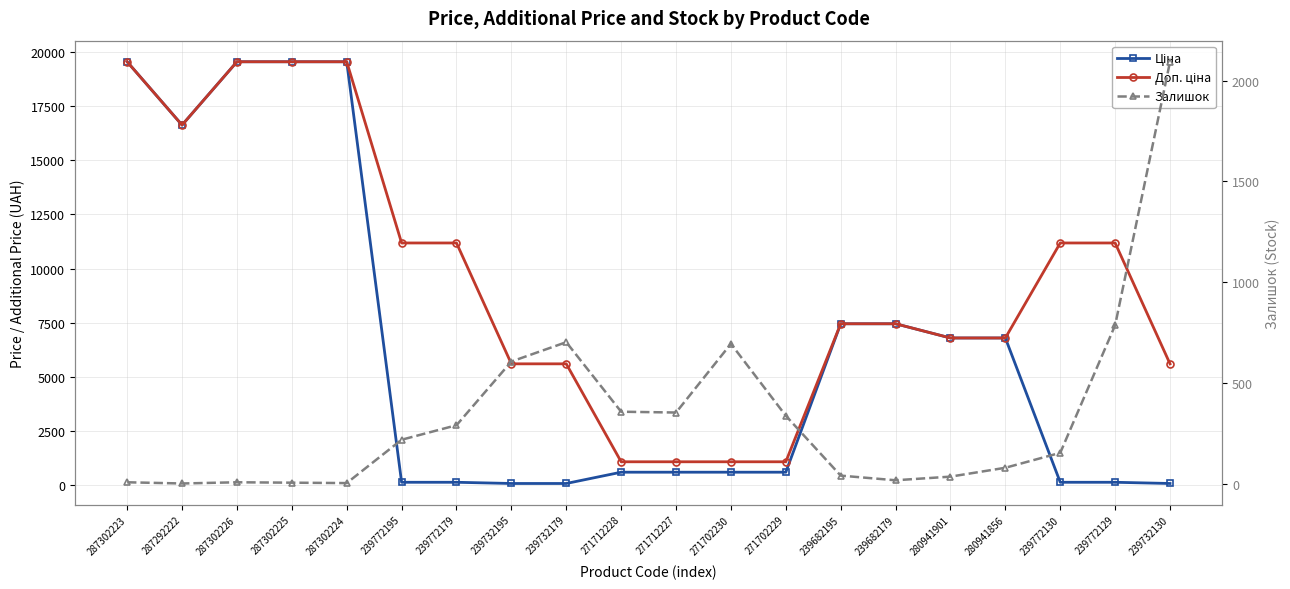

Reading right to left, transcribe all the data shown in this chart.

Ціна: 55.9	111.8	111.8	6787.1	6787.1	7444.6	7444.6	578.1	578.1	578.1	578.1	55.9	55.9	111.8	111.8	19564.9	19564.9	19564.9	16636.8	19564.9
Доп. ціна: 5591.0	11182.0	11182.0	6787.1	6787.1	7444.6	7444.6	1060.0	1060.0	1060.0	1060.0	5591.0	5591.0	11182.0	11182.0	19564.9	19564.9	19564.9	16636.8	19564.9
Залишок: 2093.0	786.0	153.0	79.0	35.0	17.0	40.0	337.0	694.0	353.0	357.0	702.0	606.0	290.0	218.0	3.0	5.0	7.0	1.0	7.0